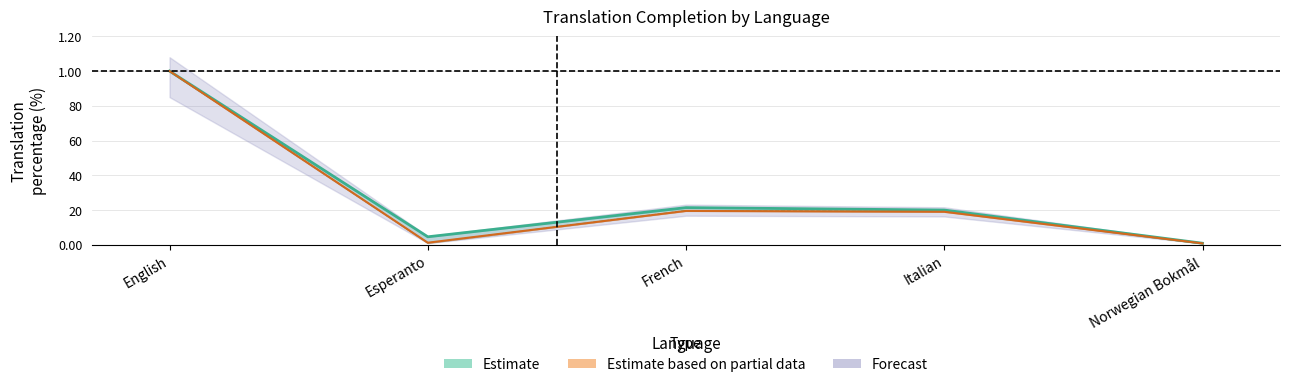

Reading left to right, list all the values displayed in this chart.

translated_percent: English=100.0	Esperanto=4.6	French=21.4	Italian=20.0	Norwegian Bokmål=0.9
translated_words_percent: English=100.0	Esperanto=1.2	French=19.5	Italian=19.0	Norwegian Bokmål=0.8
translated_chars_percent: English=100.0	Esperanto=1.1	French=19.7	Italian=19.2	Norwegian Bokmål=0.9